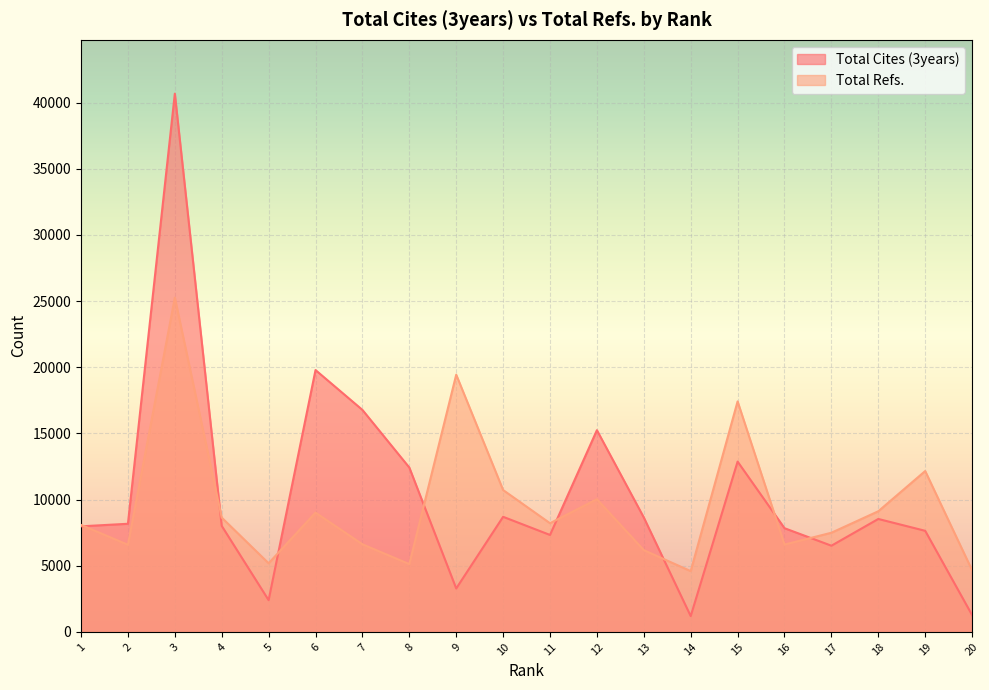

True or false: Total Cites (3years) has more than 2 interior local peaks.

True